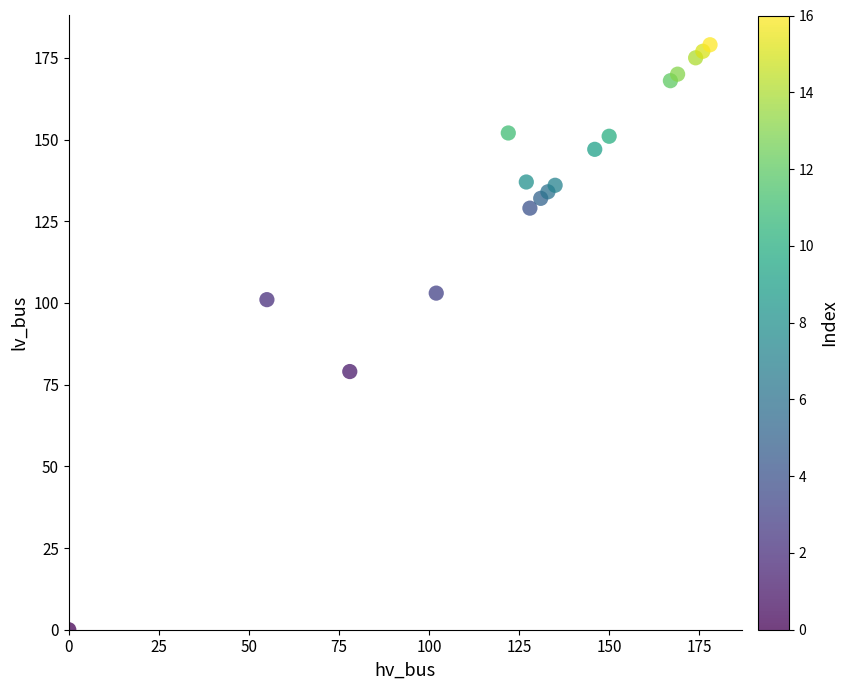

What Y value in the scatter plot is closest to 89?

79